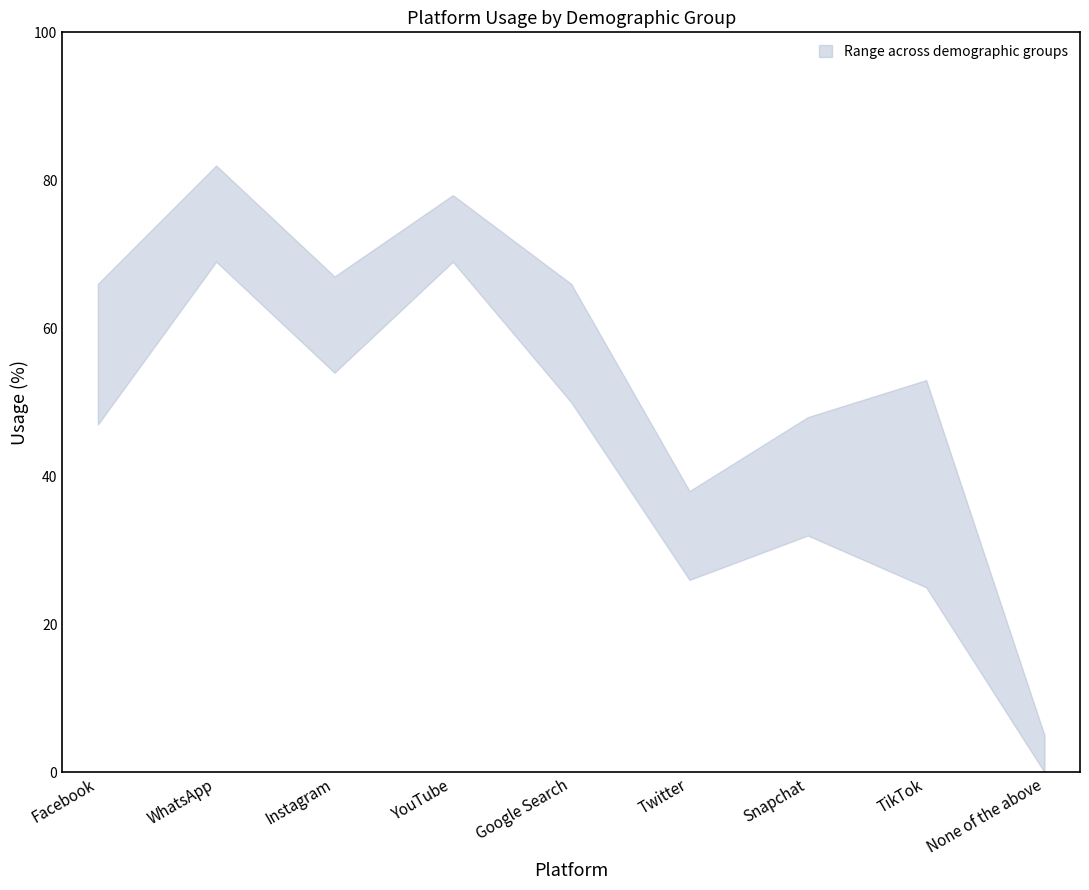

Where is 25 to 34 nearest to the value 39?

Twitter